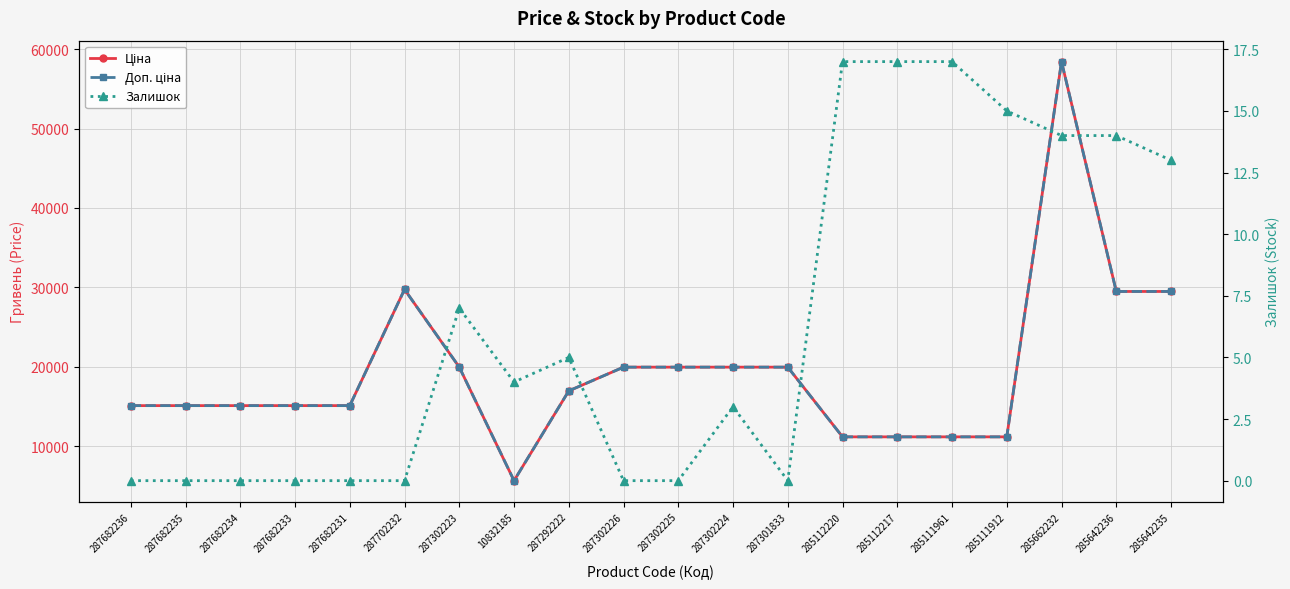

True or false: Ціна and Залишок intersect in this chart.

False